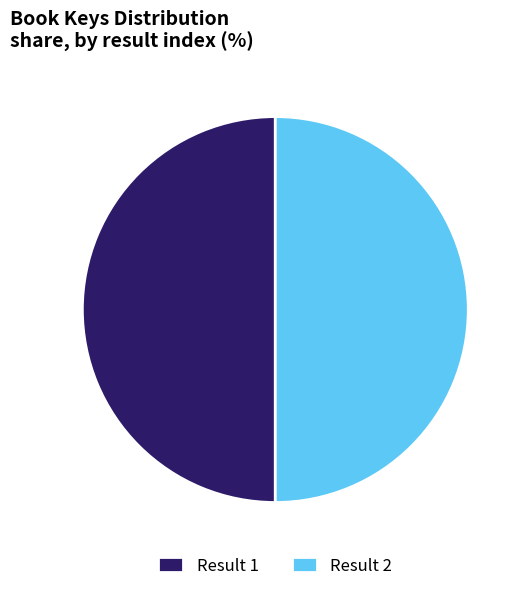

Is the sum of Result 2 and Result 1 greater than half?

Yes